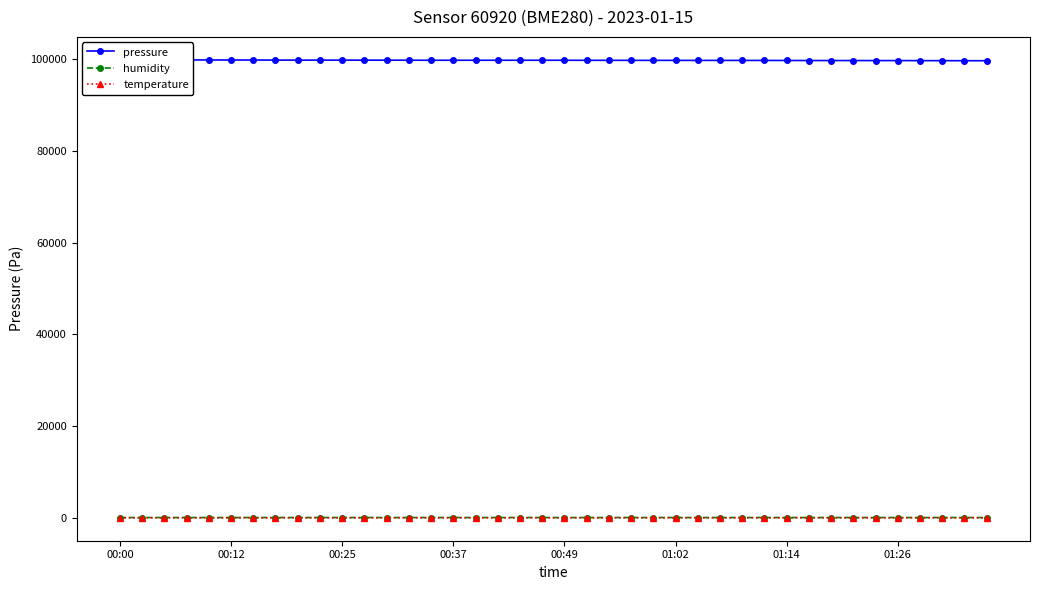

What is the approximate value of pressure at 12?

99793.2